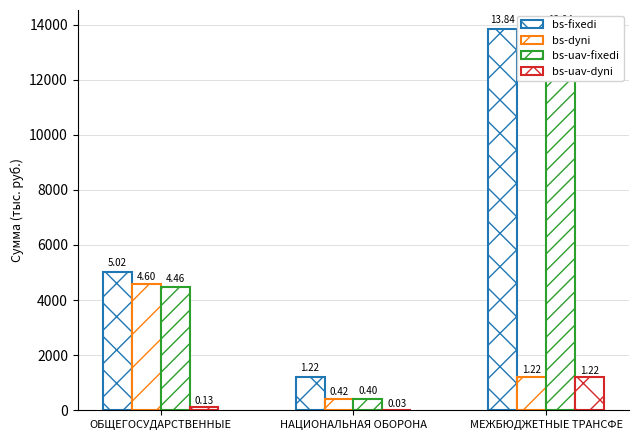

Which series has the widest spread of values?

bs-uav-fixedi